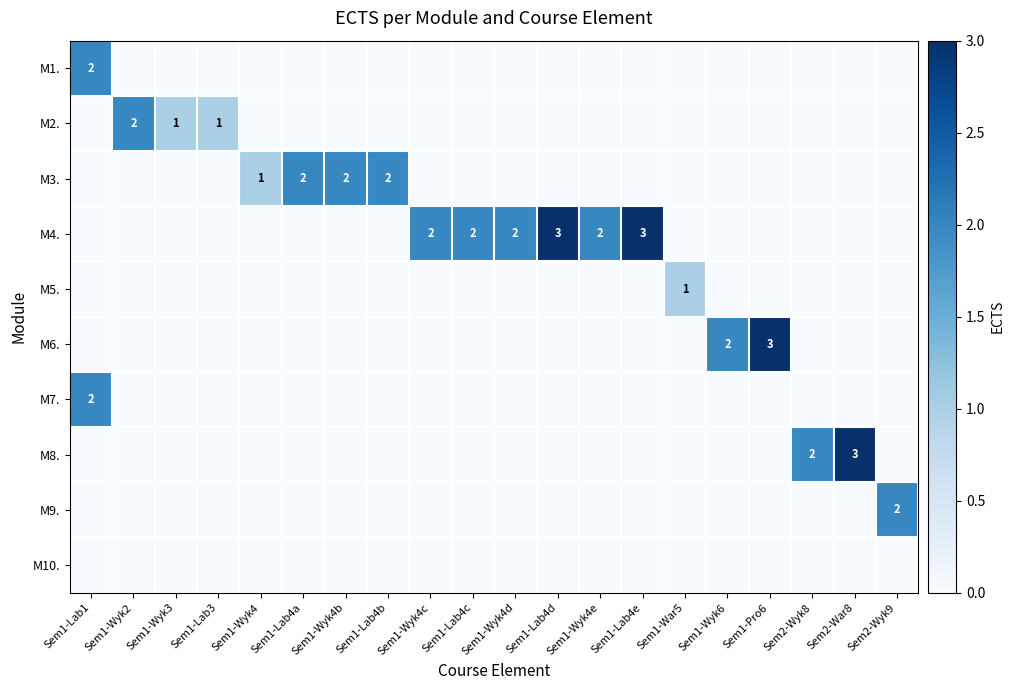

Is it true that M2. equals 1 at Sem1-Wyk2?

False